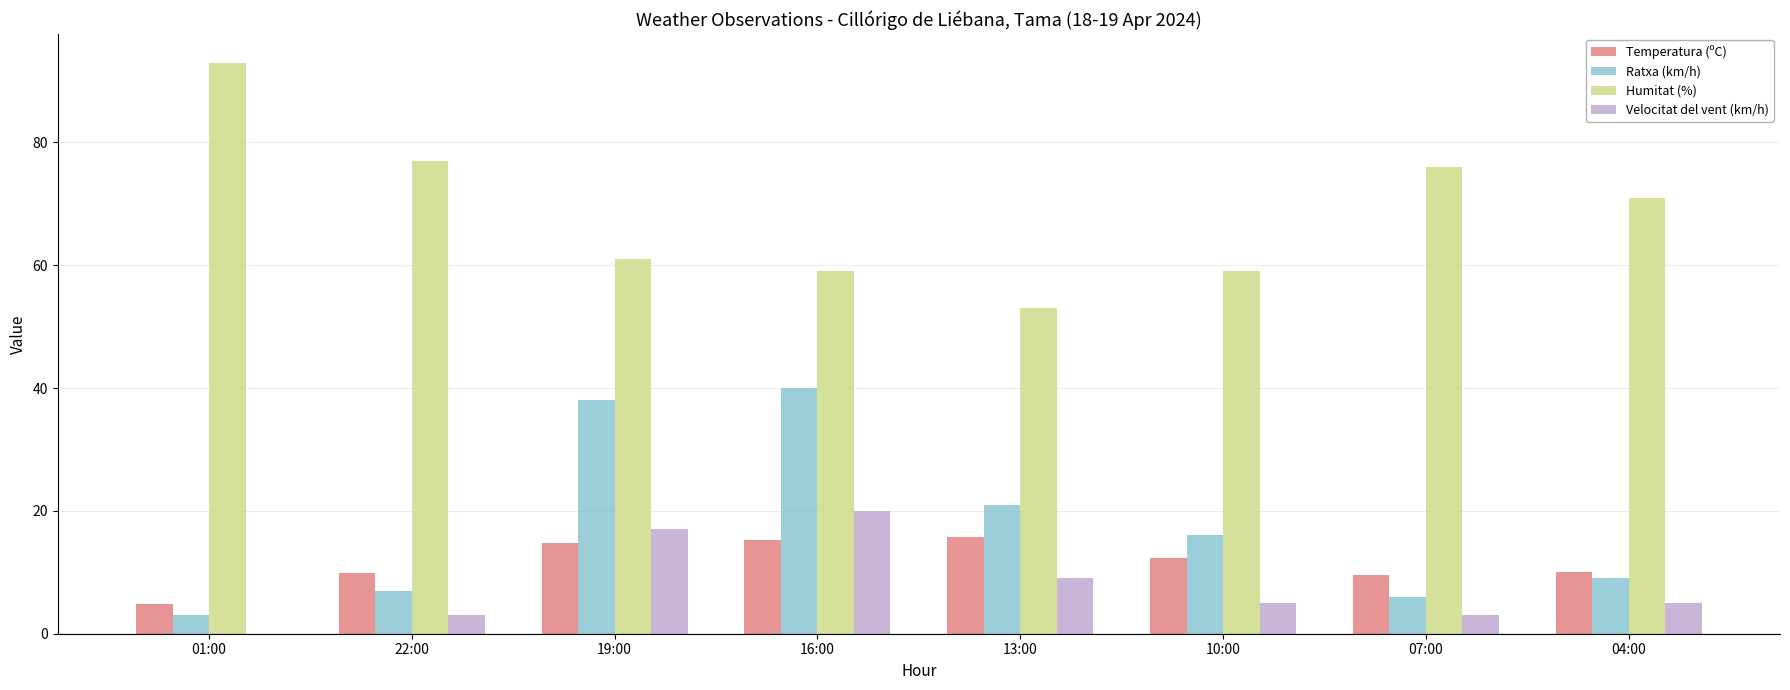

At which category is the sum across all series the highest?

16:00